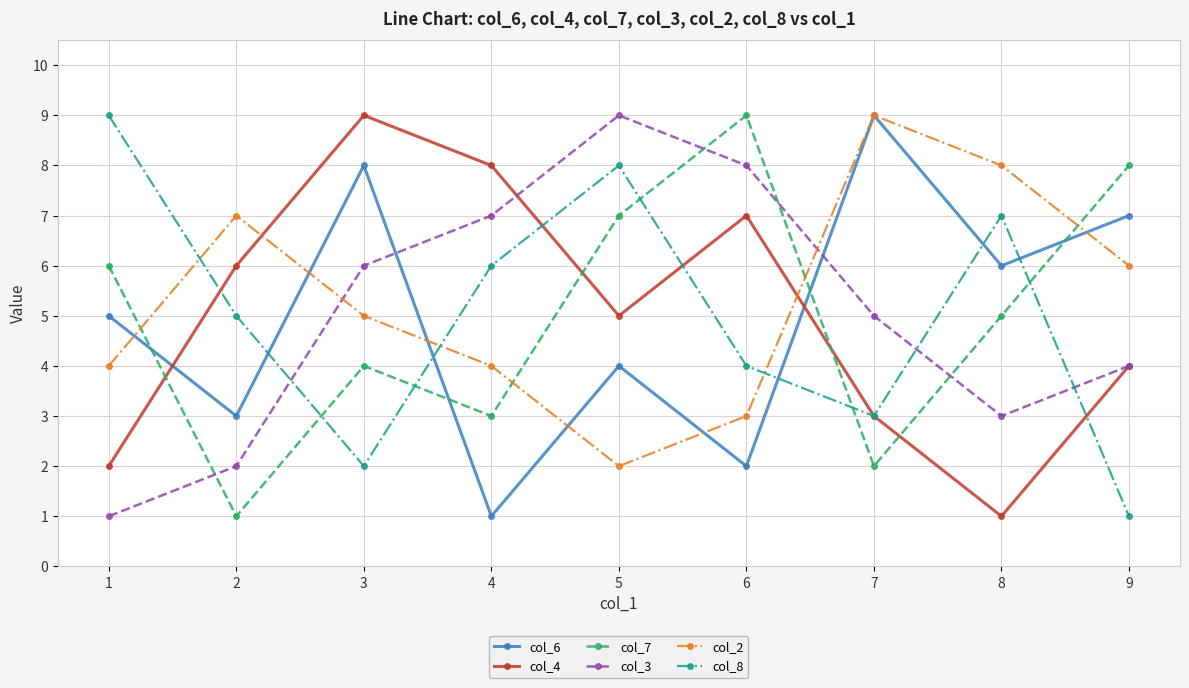

What are all the series names shown in the legend?

col_6, col_4, col_7, col_3, col_2, col_8